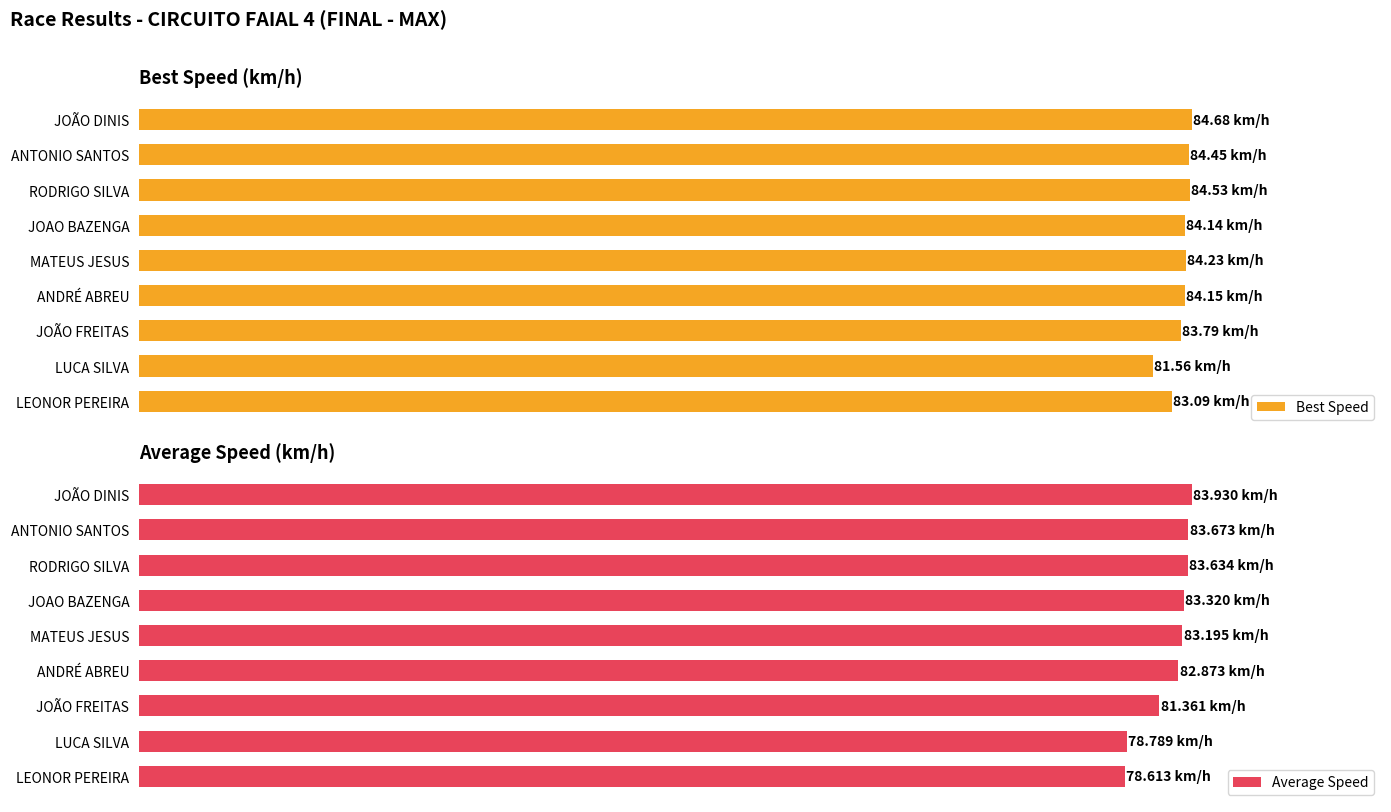

Reading right to left, what are all the values shown in this chart?

Best Speed: 83.1	81.6	83.8	84.2	84.2	84.1	84.5	84.4	84.7
Average Speed: 78.6	78.8	81.4	82.9	83.2	83.3	83.6	83.7	83.9